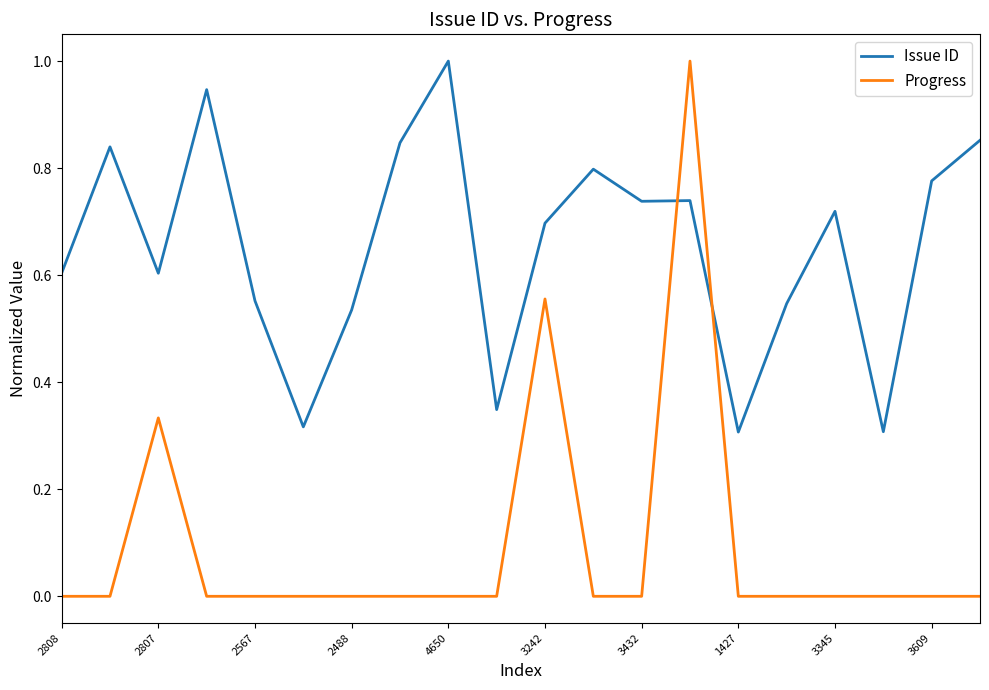

Which series has the widest spread of values?

Progress